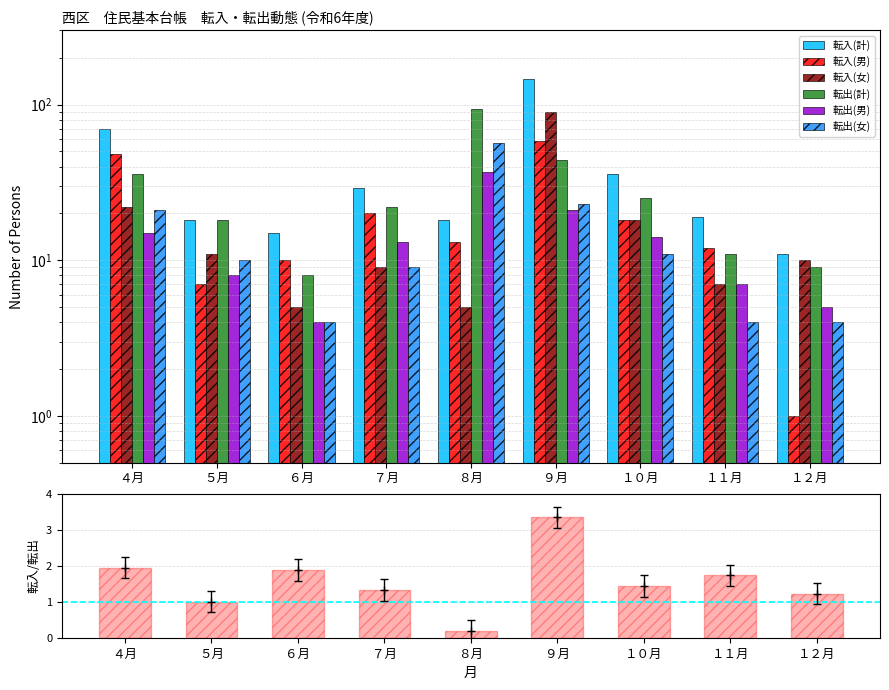

The value of 転入(計) at ５月 is 18. True or false?

True